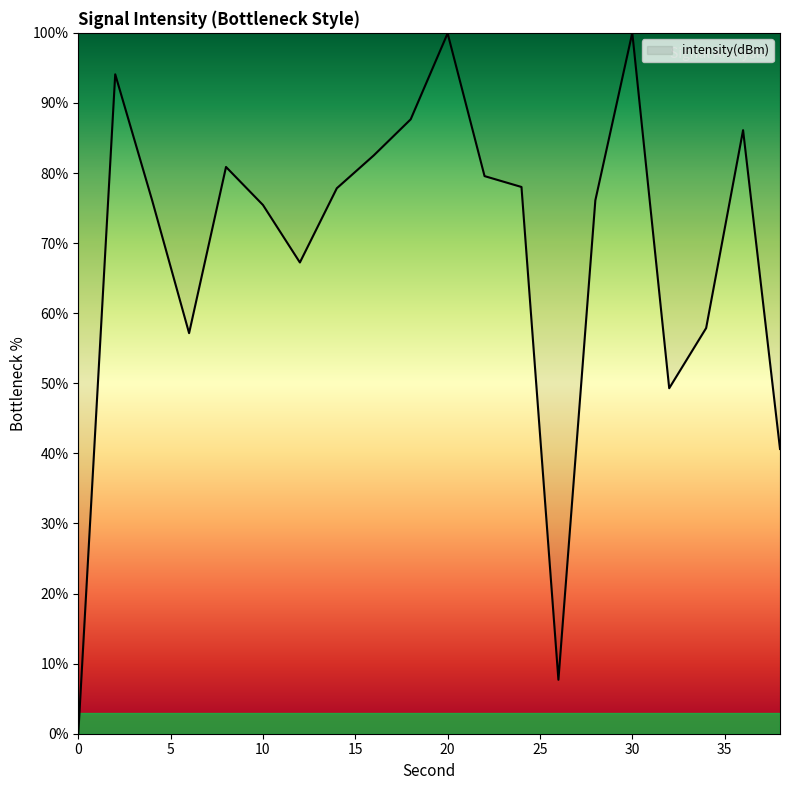

How many lines are shown in the chart?

1